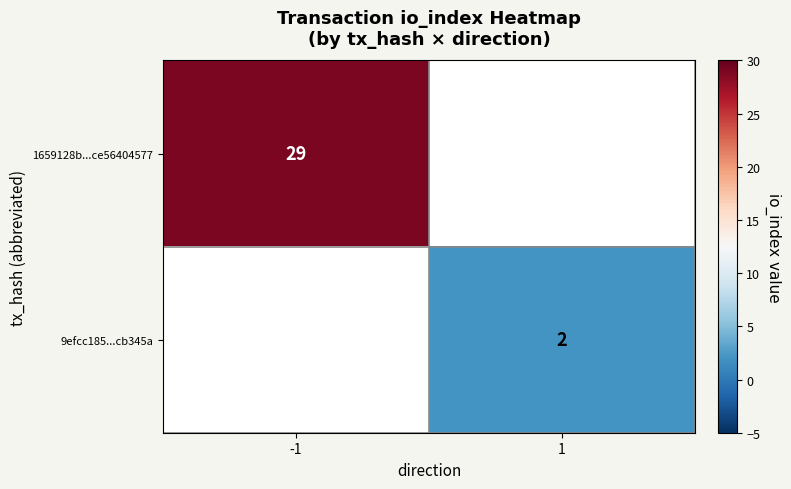

Is it true that 1659128b...ce56404577 equals 29 at -1?

True